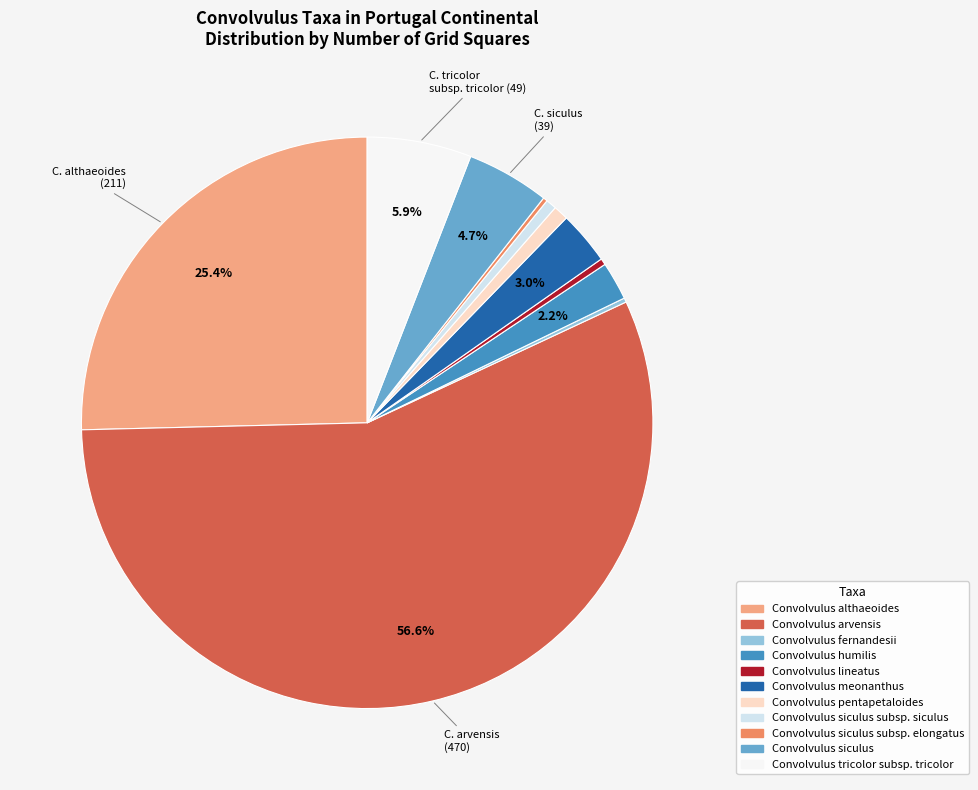

Is there a majority slice in this chart?

Yes